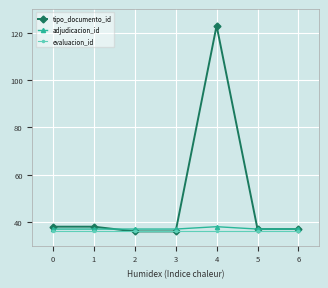

True or false: evaluacion_id and adjudicacion_id intersect in this chart.

False